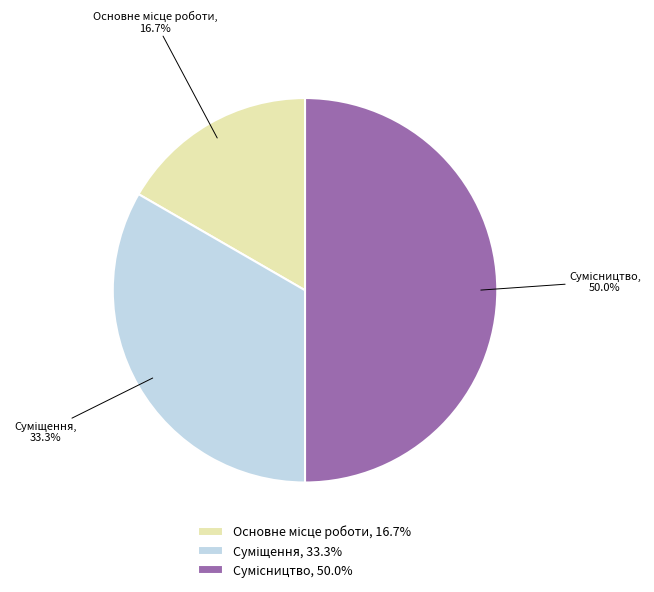

Is it true that Сумісництво is 50% of the pie?

True